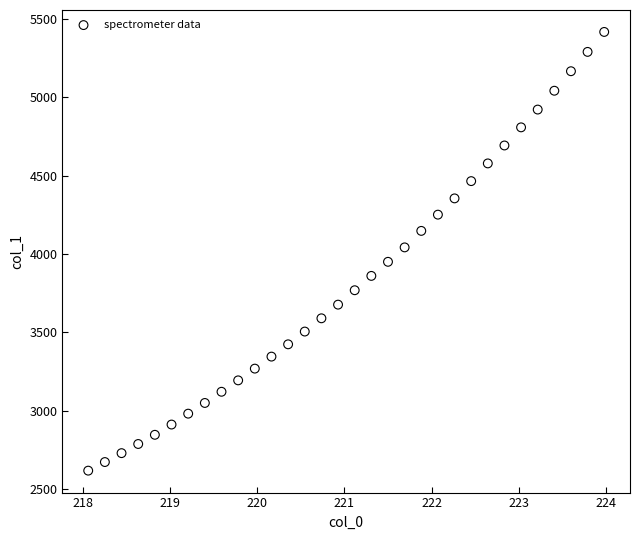

What is the range of X values (max minus min)?

5.9